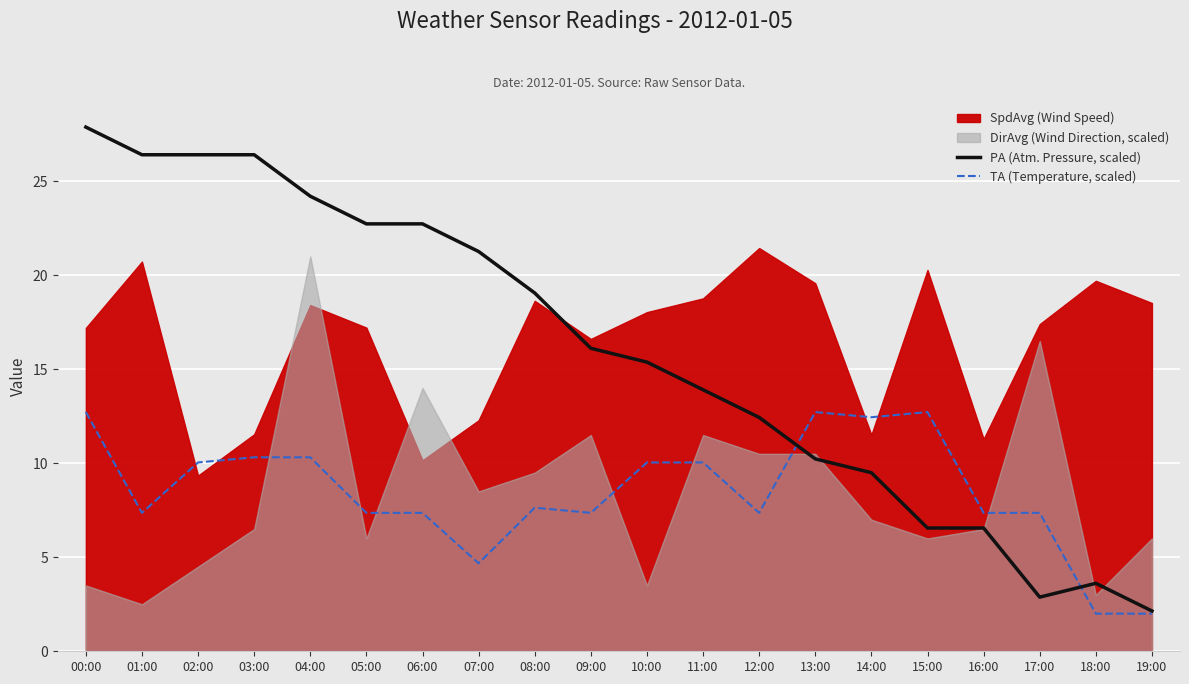

Rank the categories by TA (Temperature, scaled) value from highest to lowest.

00:00, 13:00, 15:00, 14:00, 03:00, 04:00, 02:00, 10:00, 11:00, 08:00, 01:00, 05:00, 06:00, 09:00, 12:00, 16:00, 17:00, 07:00, 18:00, 19:00